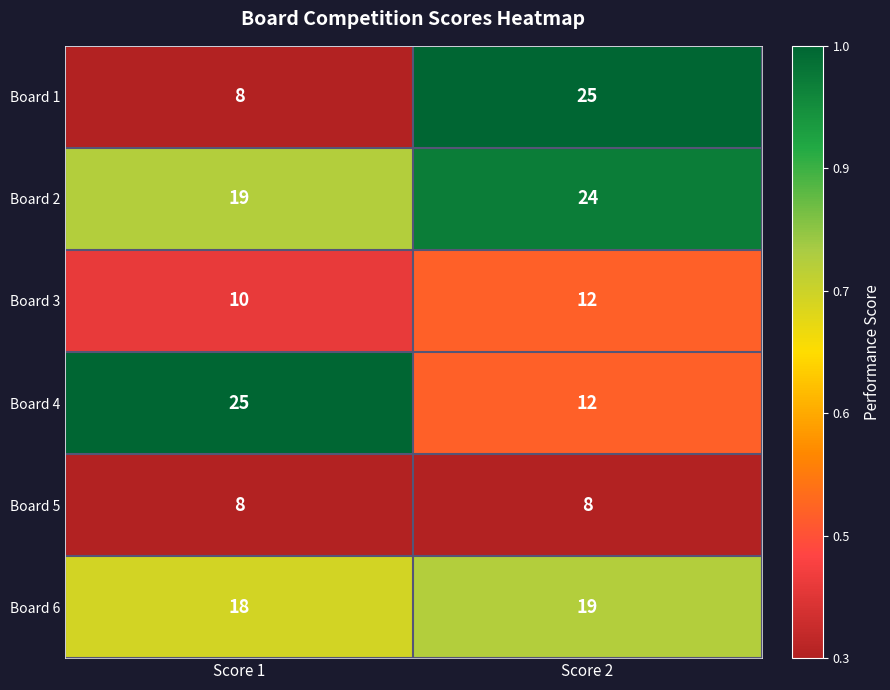

Reading right to left, transcribe all the data shown in this chart.

Board 1: 25	8
Board 2: 24	19
Board 3: 12	10
Board 4: 12	25
Board 5: 8	8
Board 6: 19	18